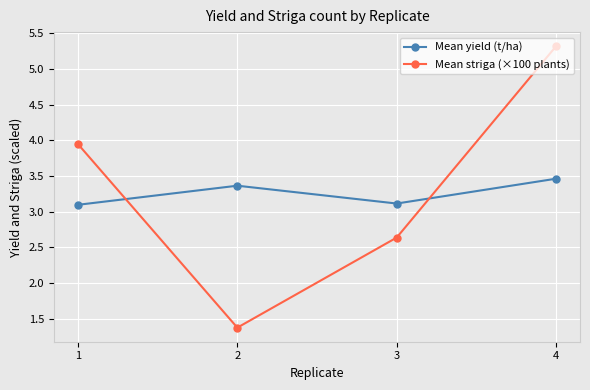

Count the number of categories in the chart.

4